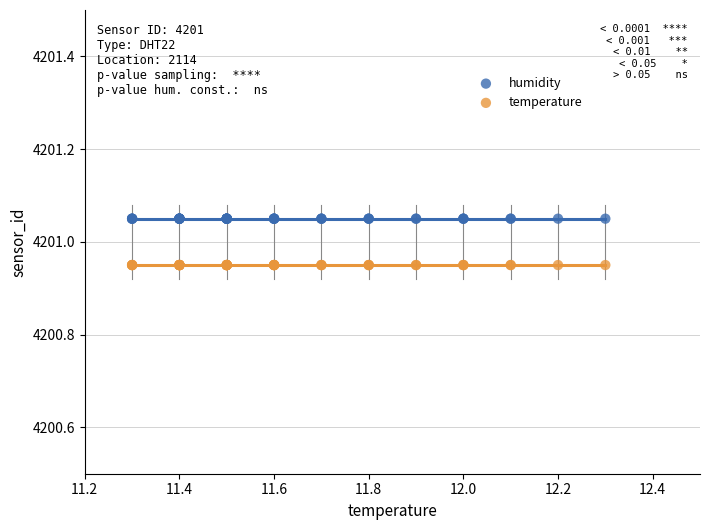

Which series reaches the minimum Y coordinate?

temperature